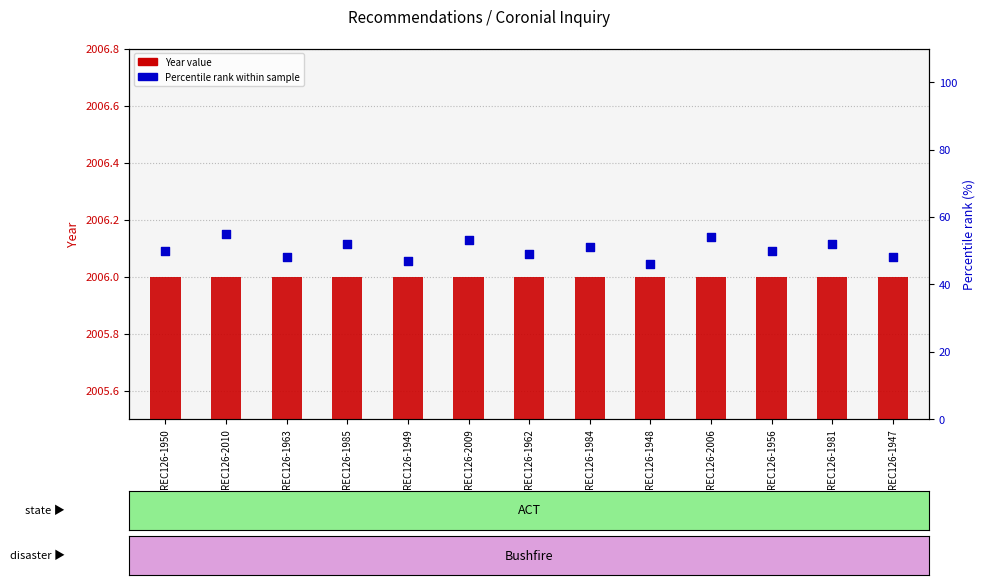

Which series has the widest spread of Y values?

Percentile rank